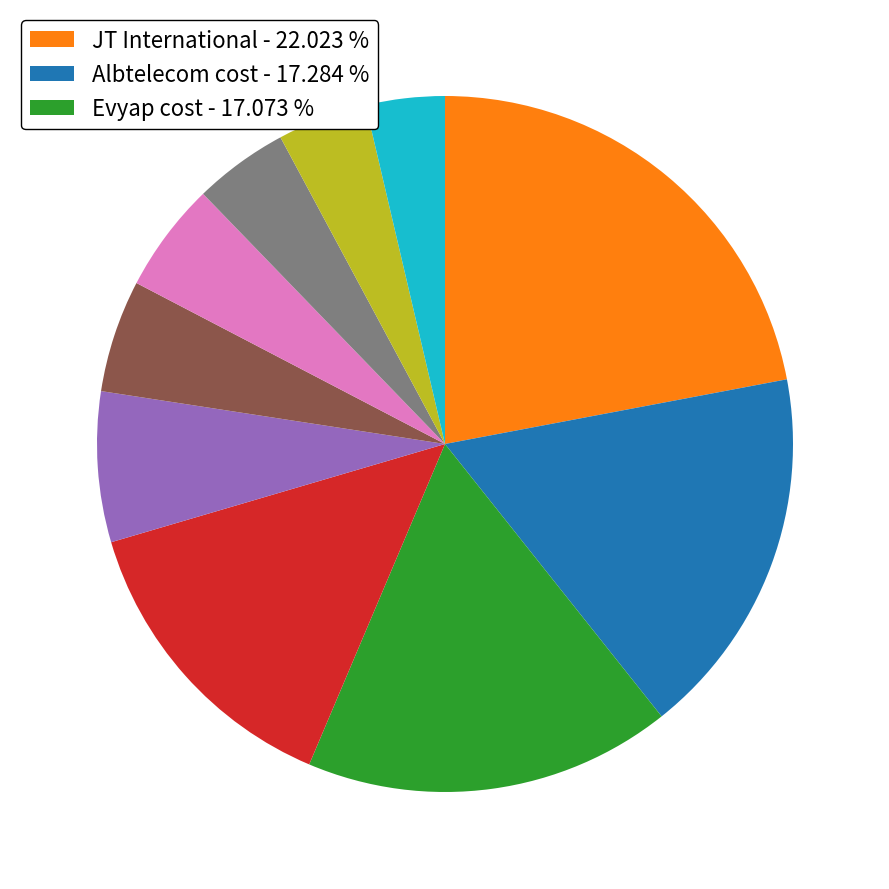

Is there any slice that represents more than half of the pie?

No